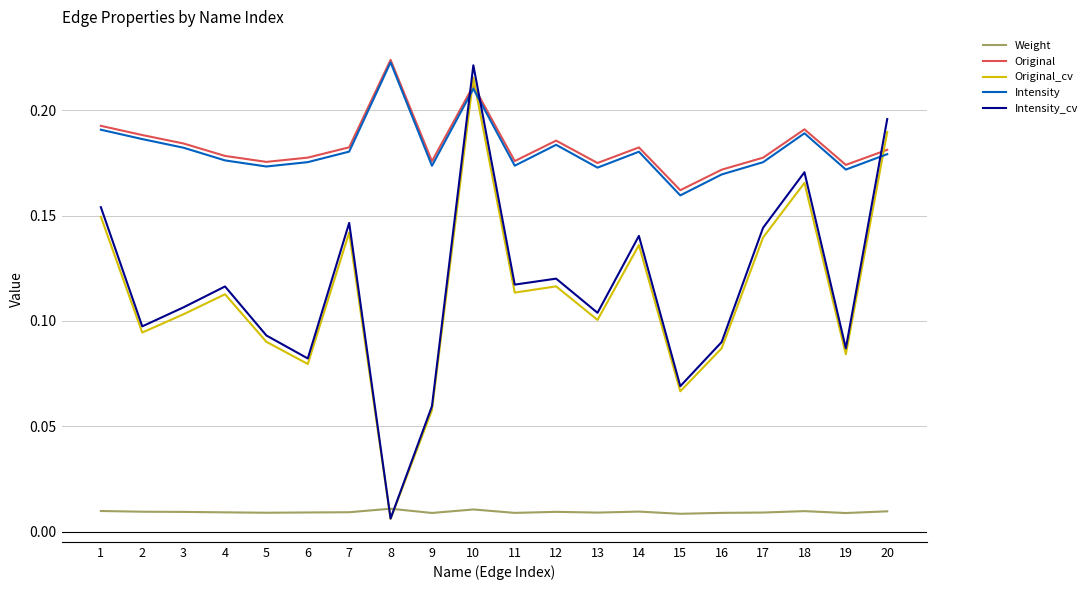

Which series has the largest range (max minus min)?

Intensity_cv